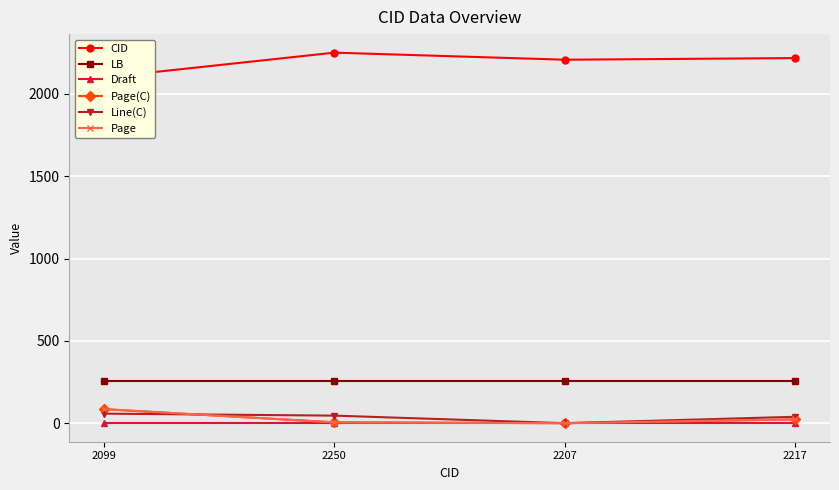

At which label is Draft closest to 2?

2099